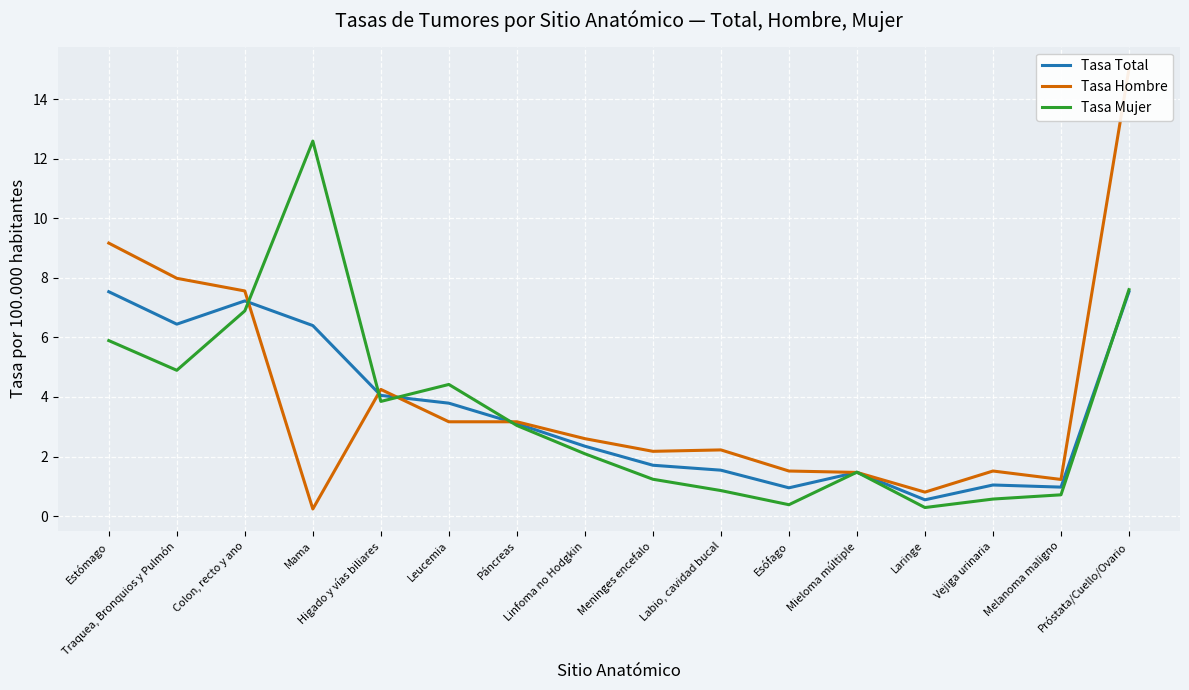

Which category has the lowest value in the Tasa Hombre series?

Mama